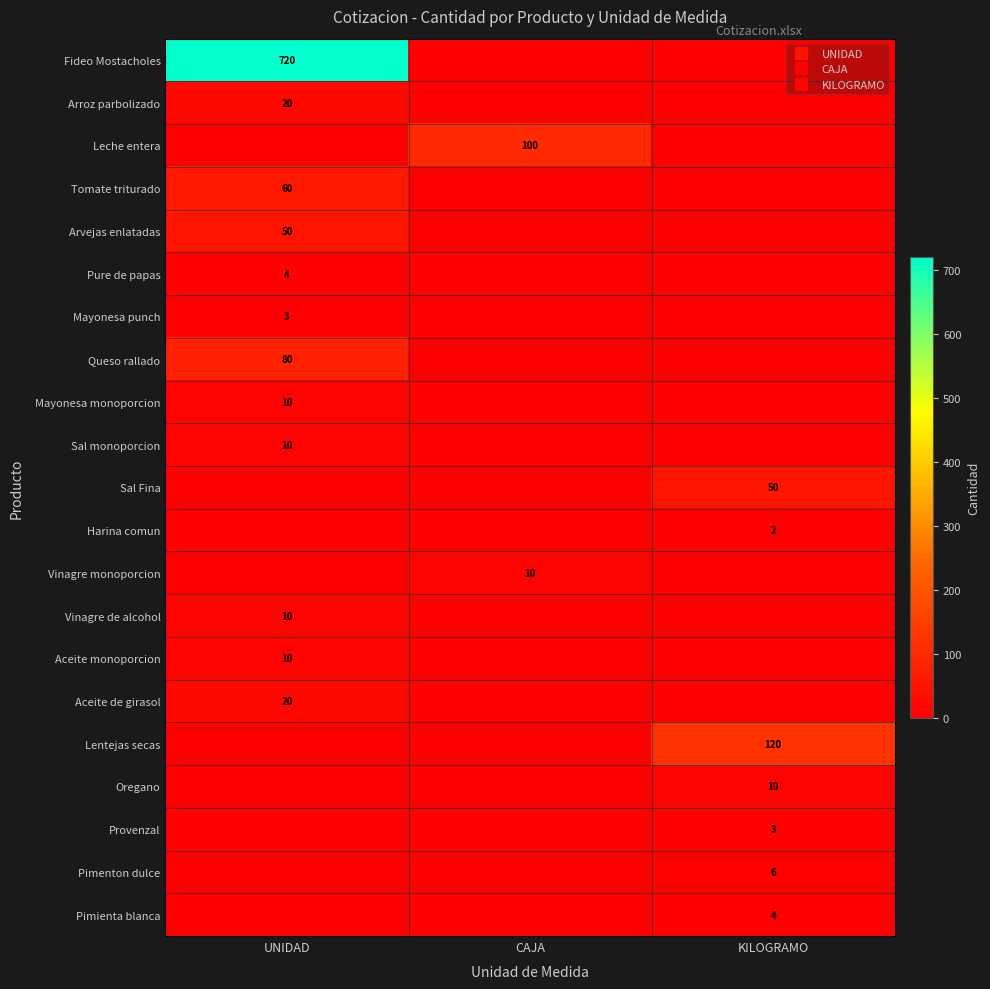

How many data points does each series have?

3